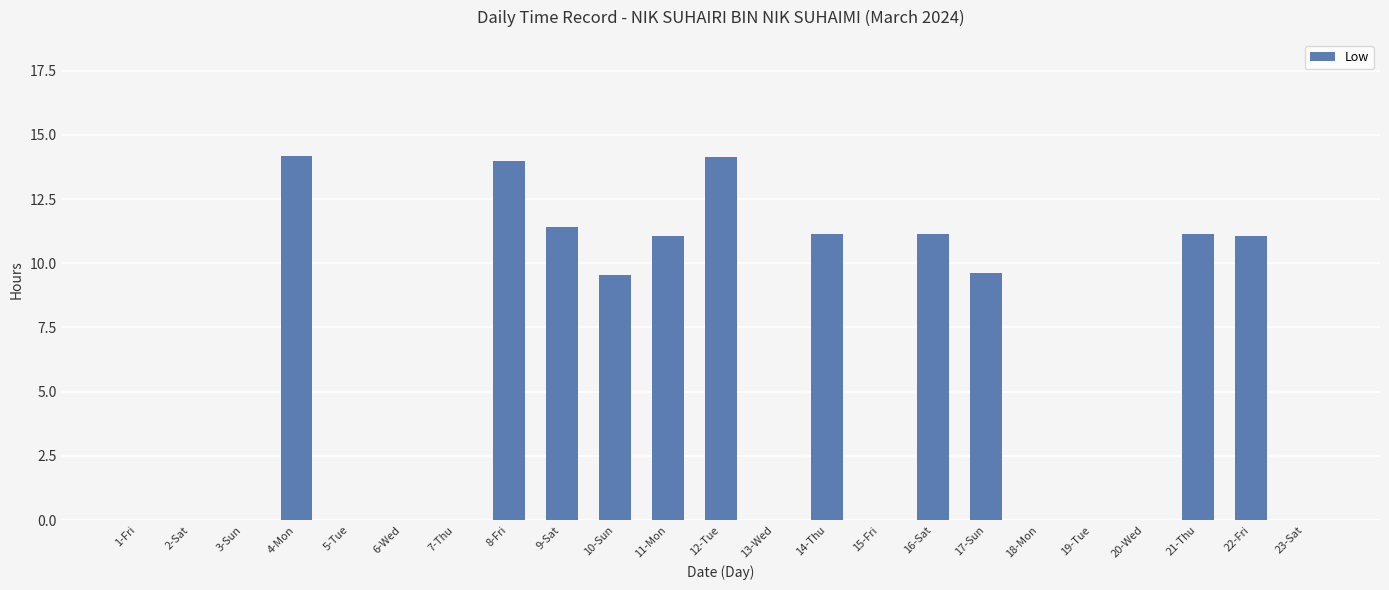

What is the average value?

5.6